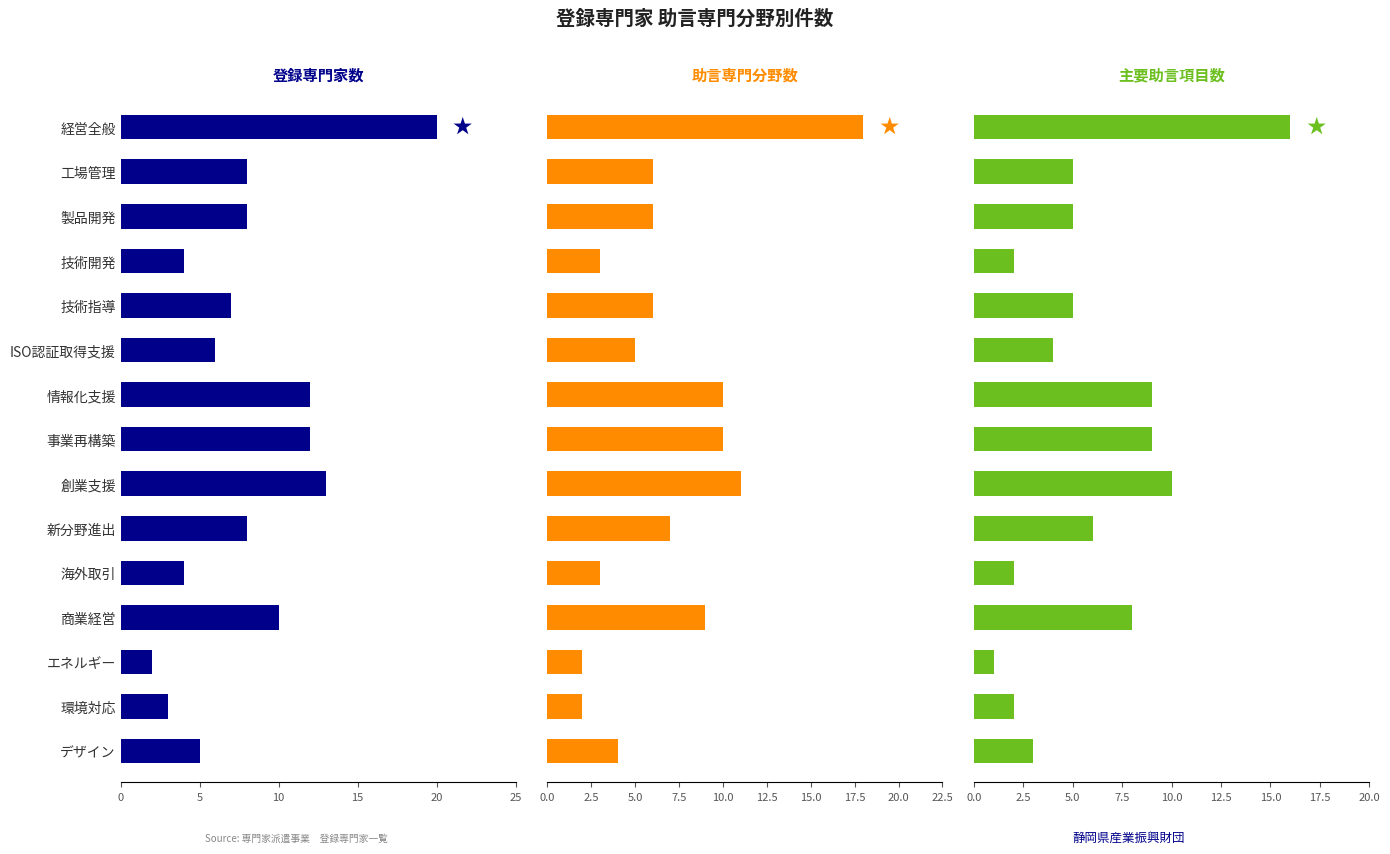

What is the value of the 主要助言項目数 bar at the 14th from the left?

2